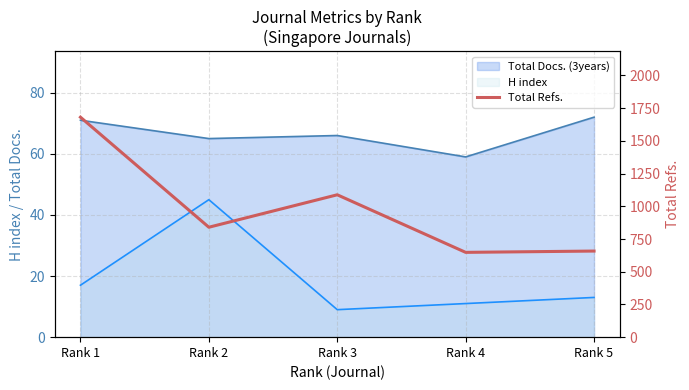

How many lines are shown in the chart?

1